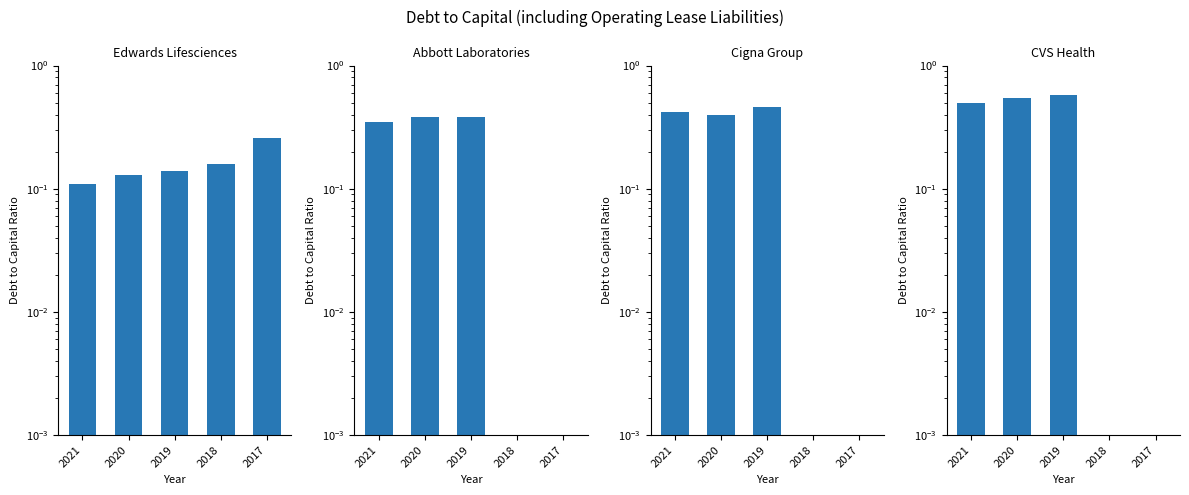

Does the chart contain stacked bars?

No